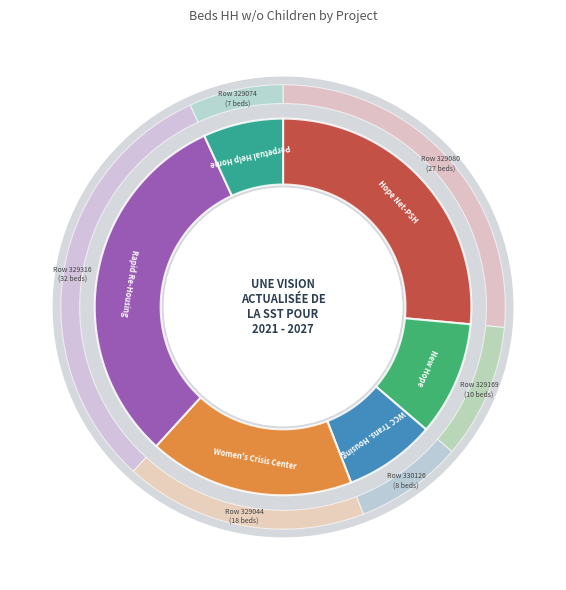

What is the largest slice in the pie chart?

329316